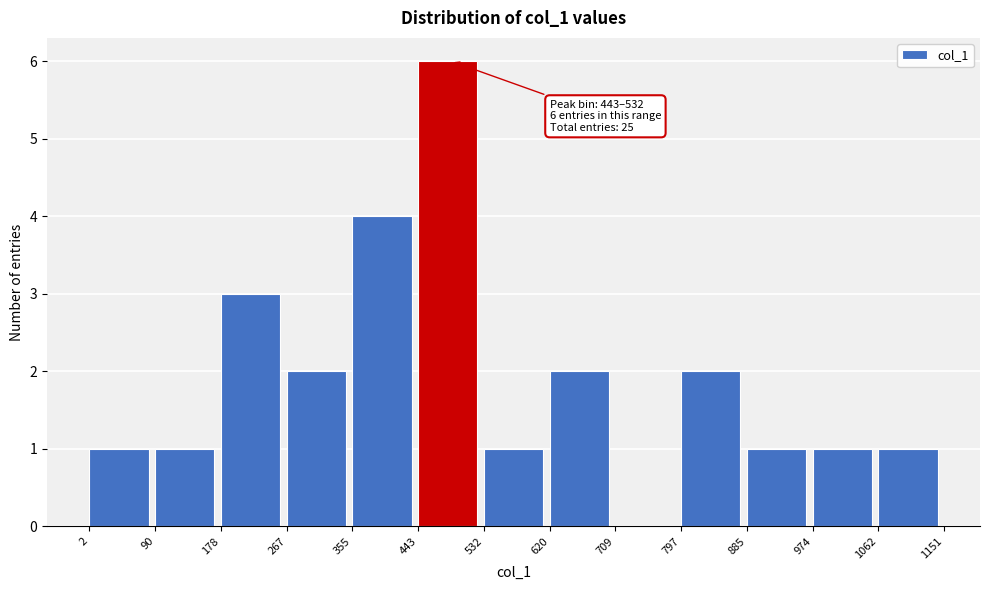

Over which range of the x-axis is the bar tallest?

443 to 532